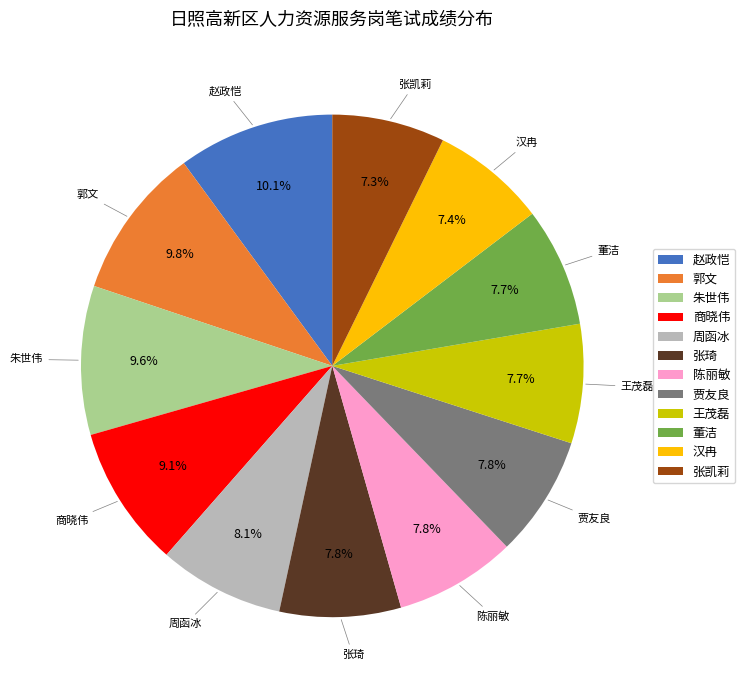

What portion of the pie excludes 贾友良?

92.2%